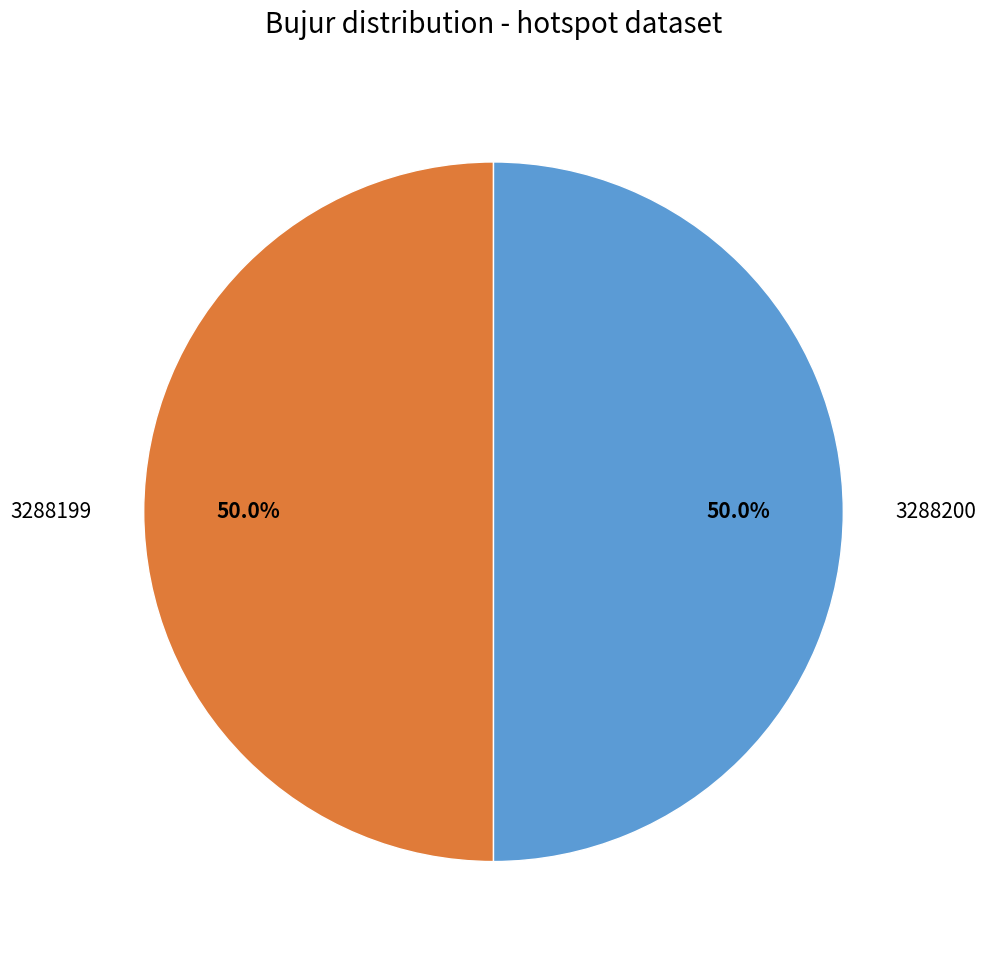

What percentage is the 3288200 slice, to the nearest percent?

50%